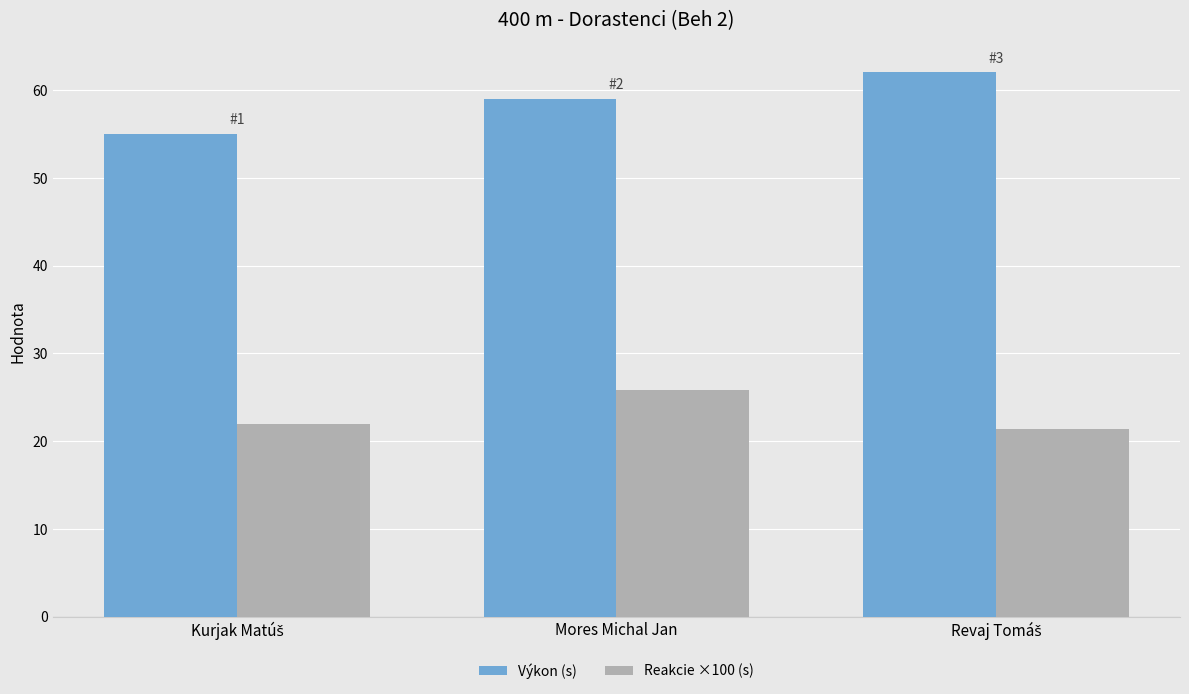

What position from the right is Mores Michal Jan?

2